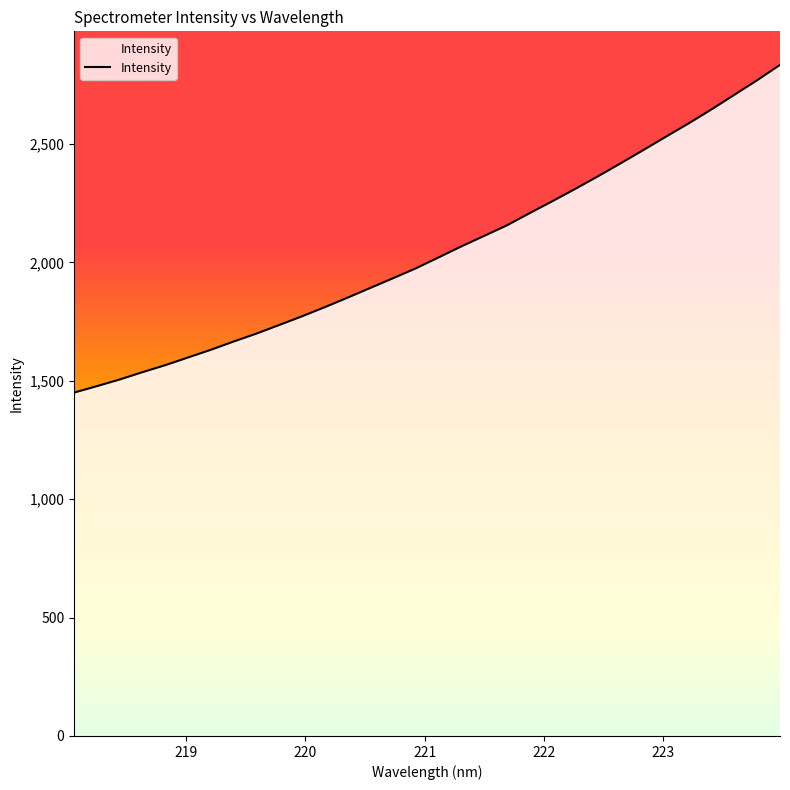

What is the maximum value shown in the chart?

2834.7